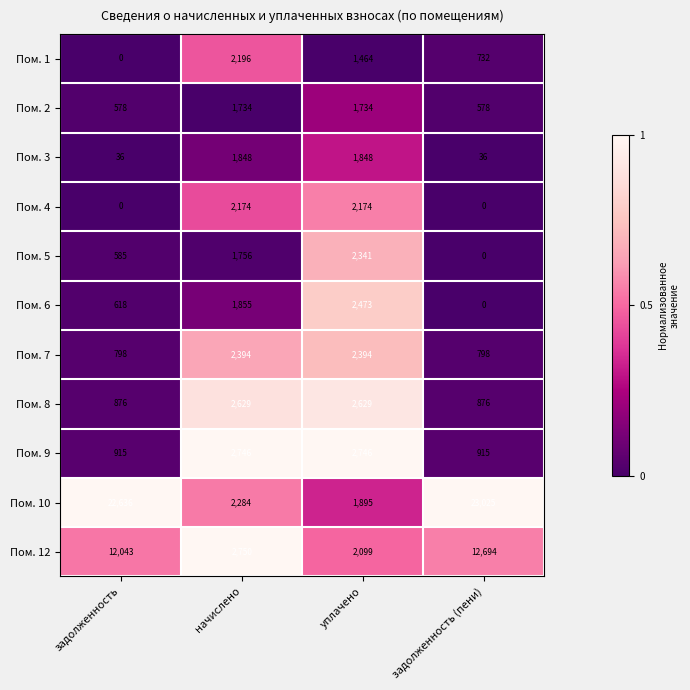

What is the difference between the maximum and minimum values in the Пом. 1 series?

2196